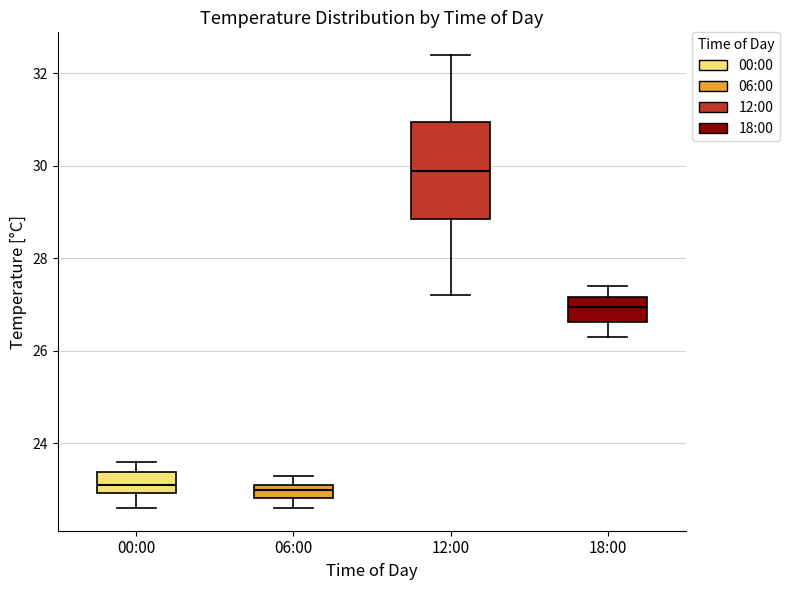

Which box is the tallest, from its lower edge to its upper edge?

12:00